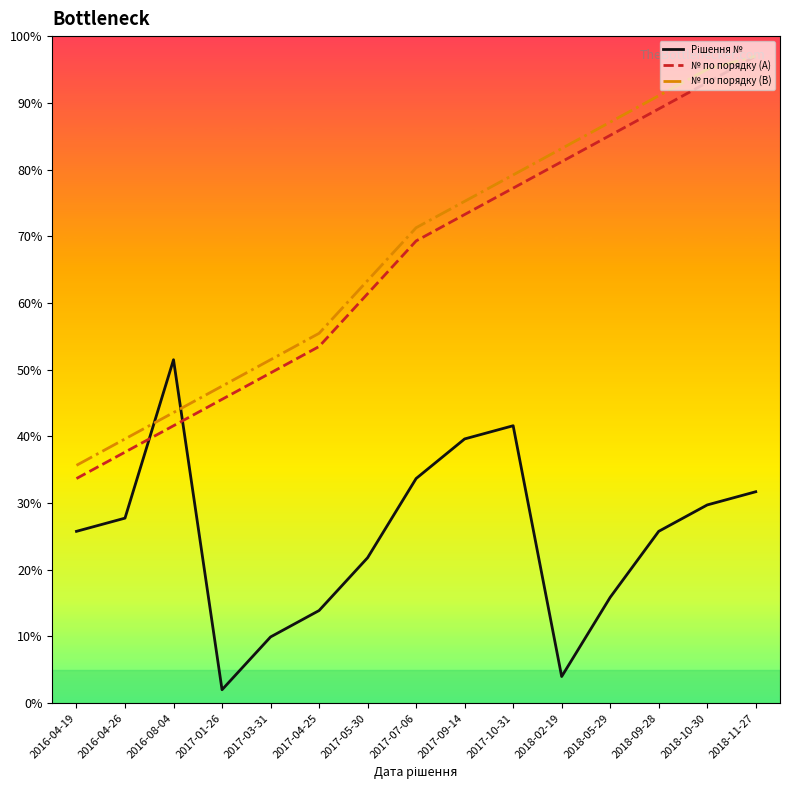

True or false: № по порядку (А) has more than 2 points higher than both neighbors.

False